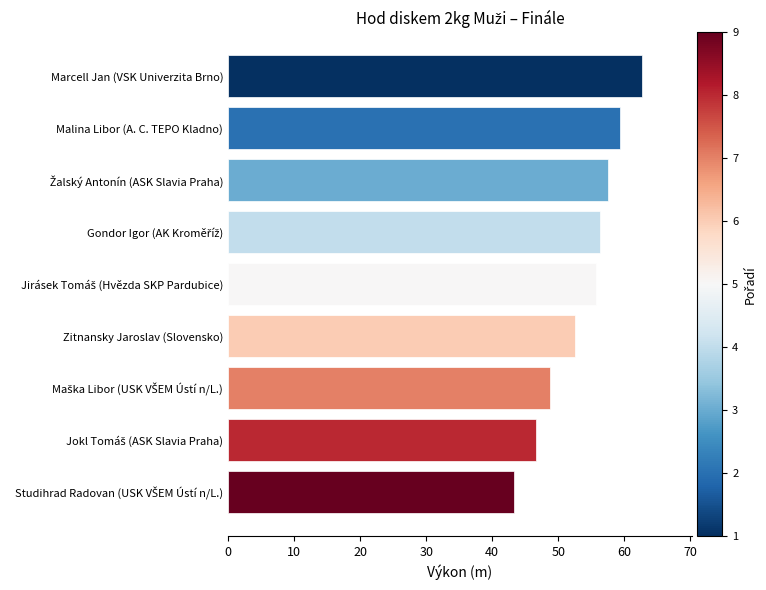

Reading bottom to top, extract all data points from this chart.

43.3	46.7	48.7	52.6	55.7	56.4	57.6	59.3	62.7